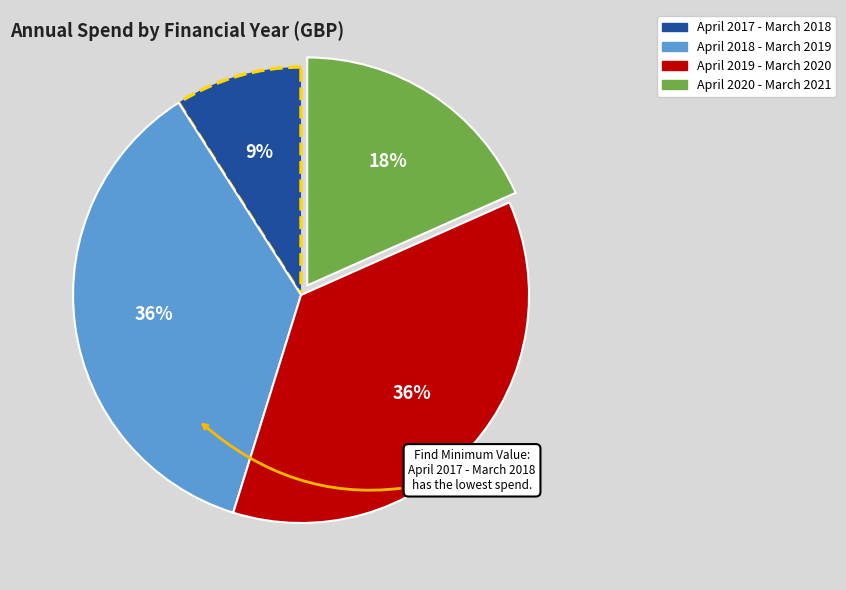

To the nearest percent, what is the combined percentage of April 2017 - March 2018 and April 2019 - March 2020?

45%